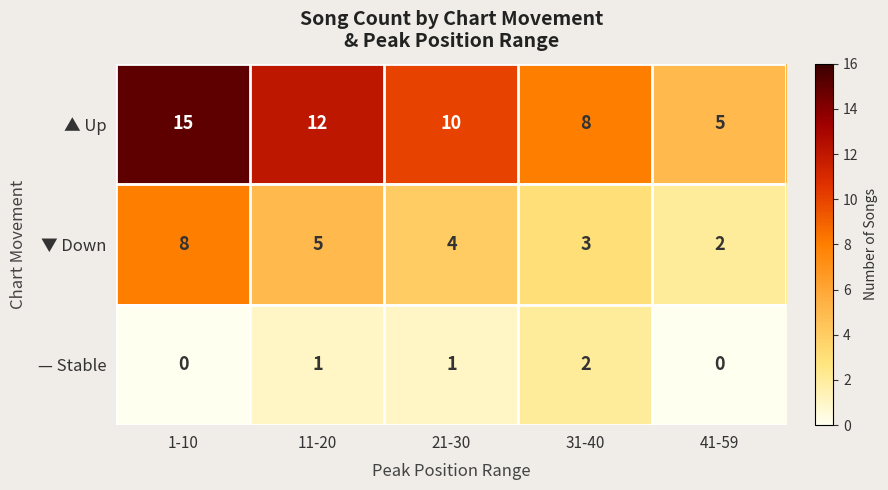

What is the average value of the ▲ Up series?

10